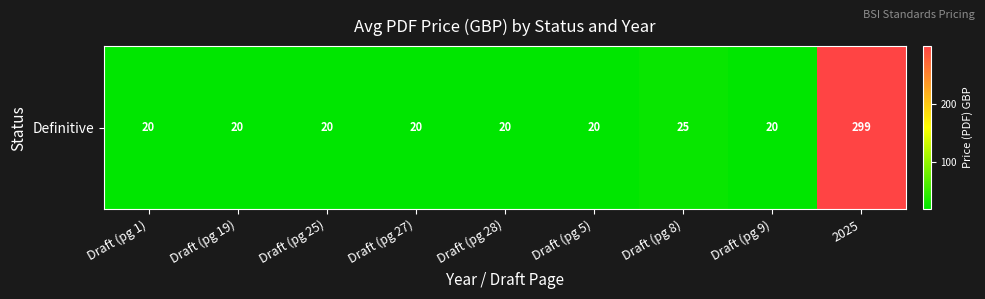

Rank the categories by value from highest to lowest.

2025, Draft (pg 8), Draft (pg 1), Draft (pg 19), Draft (pg 25), Draft (pg 27), Draft (pg 28), Draft (pg 5), Draft (pg 9)